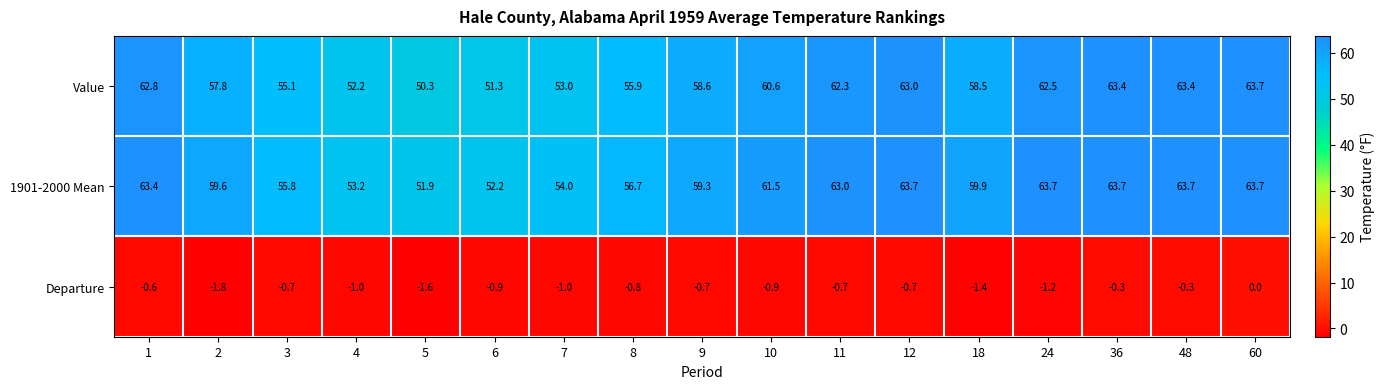

Rank the series at 48 from lowest to highest value.

Departure, Value, 1901-2000 Mean